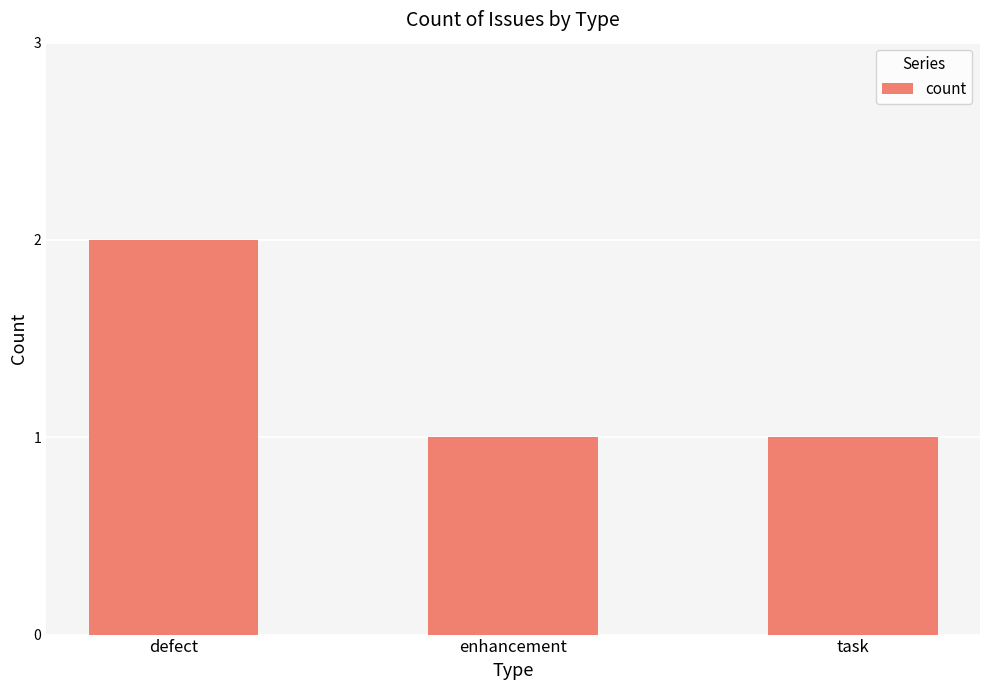

What is the change in value from defect to task?

-1